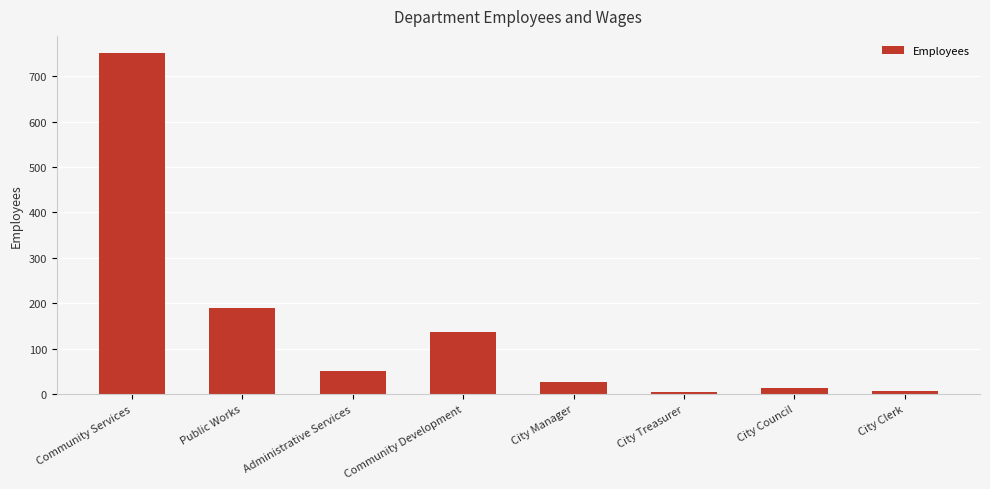

What is the difference between the maximum and minimum values?

746